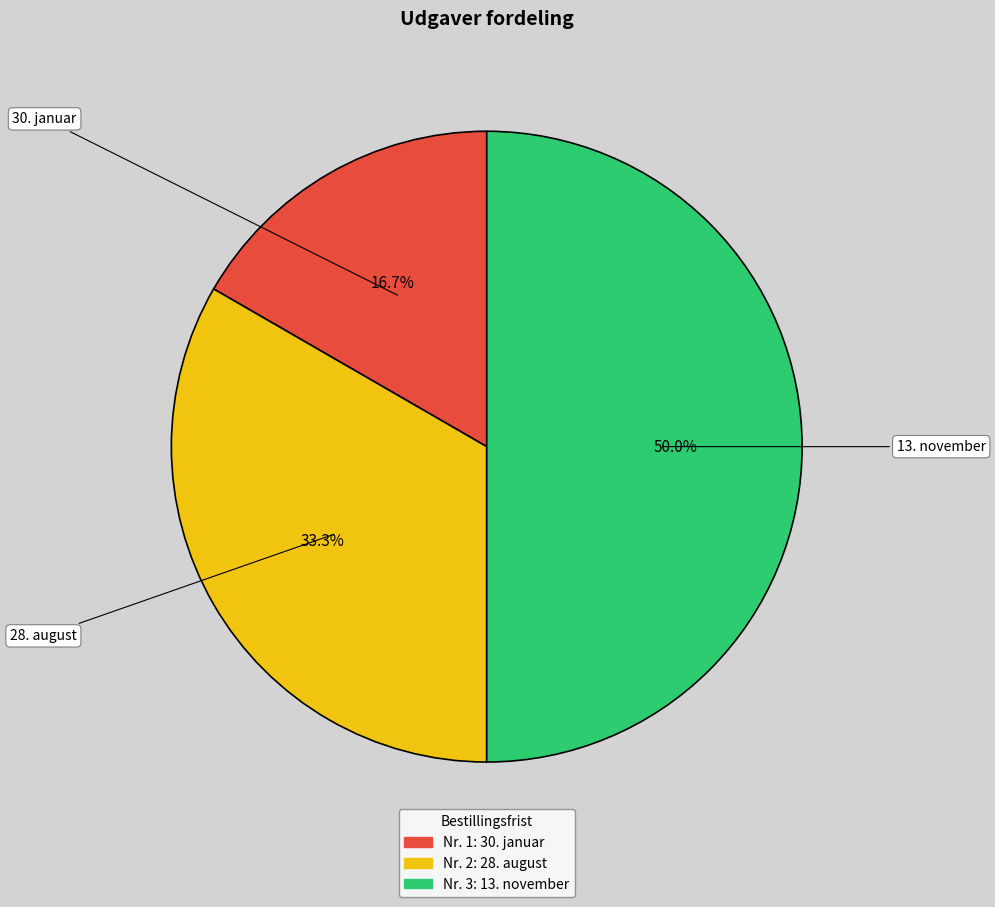

Between 13. november and 30. januar, which is larger?

13. november